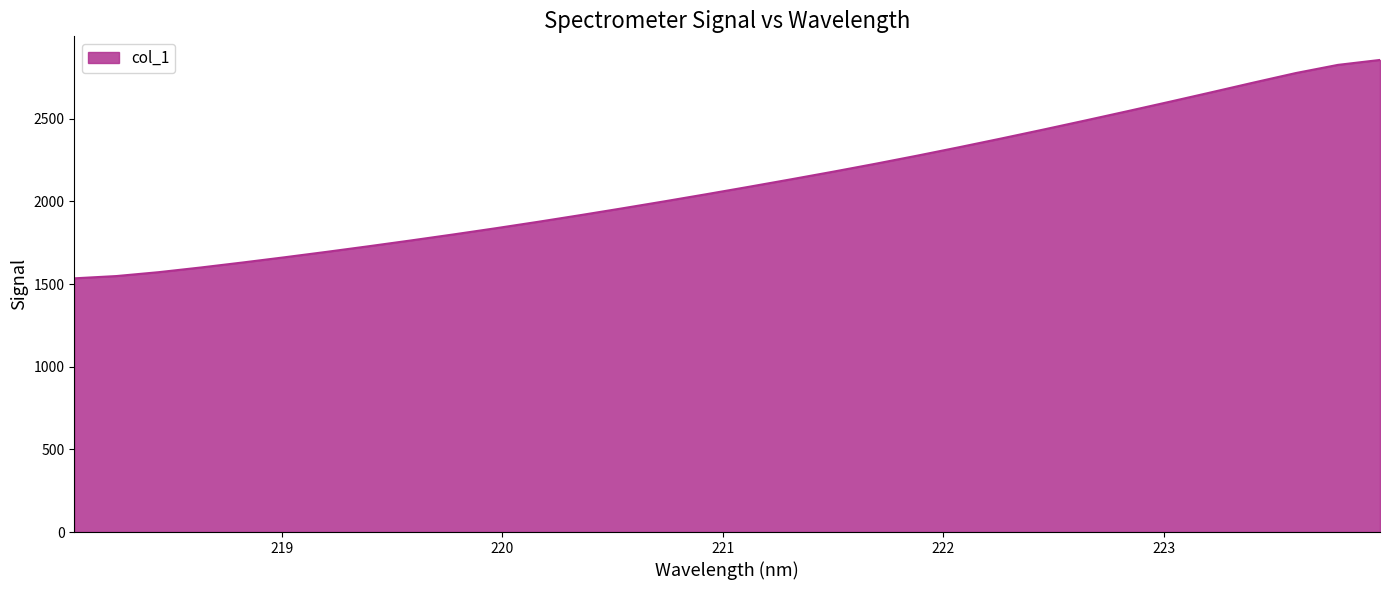

True or false: the data has more than 1 interior local peaks.

False